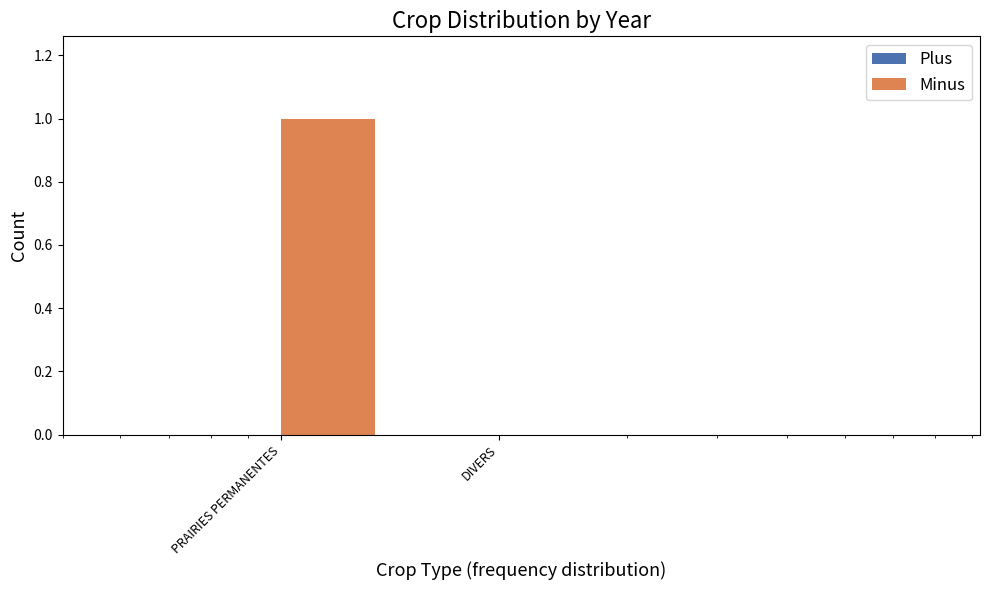

True or false: Minus has a value of 1.5 at PRAIRIES PERMANENTES.

False